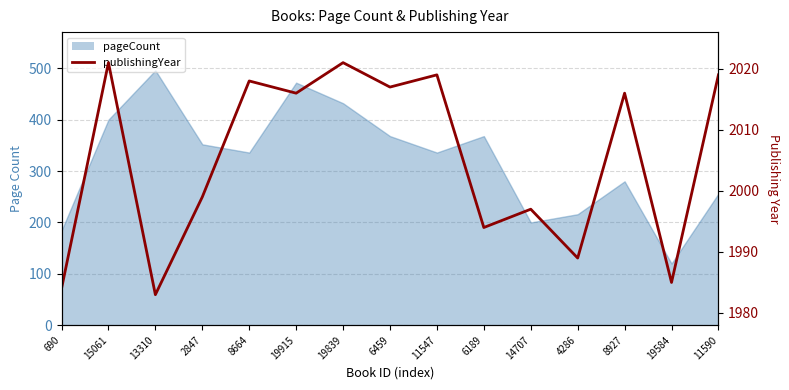

True or false: there are more than 1 points higher than both neighbors.

True